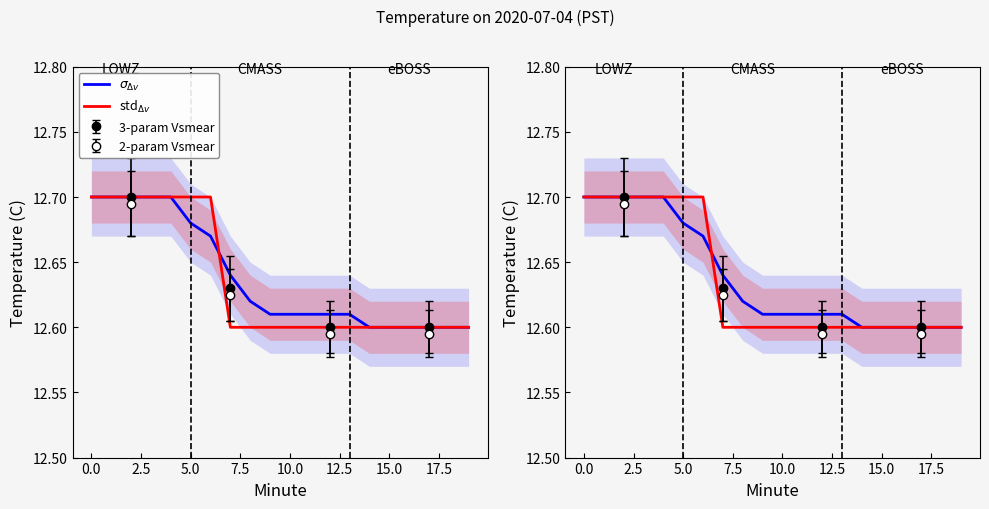

Where is std$_{\Delta v}$ nearest to the value 12?

15.0